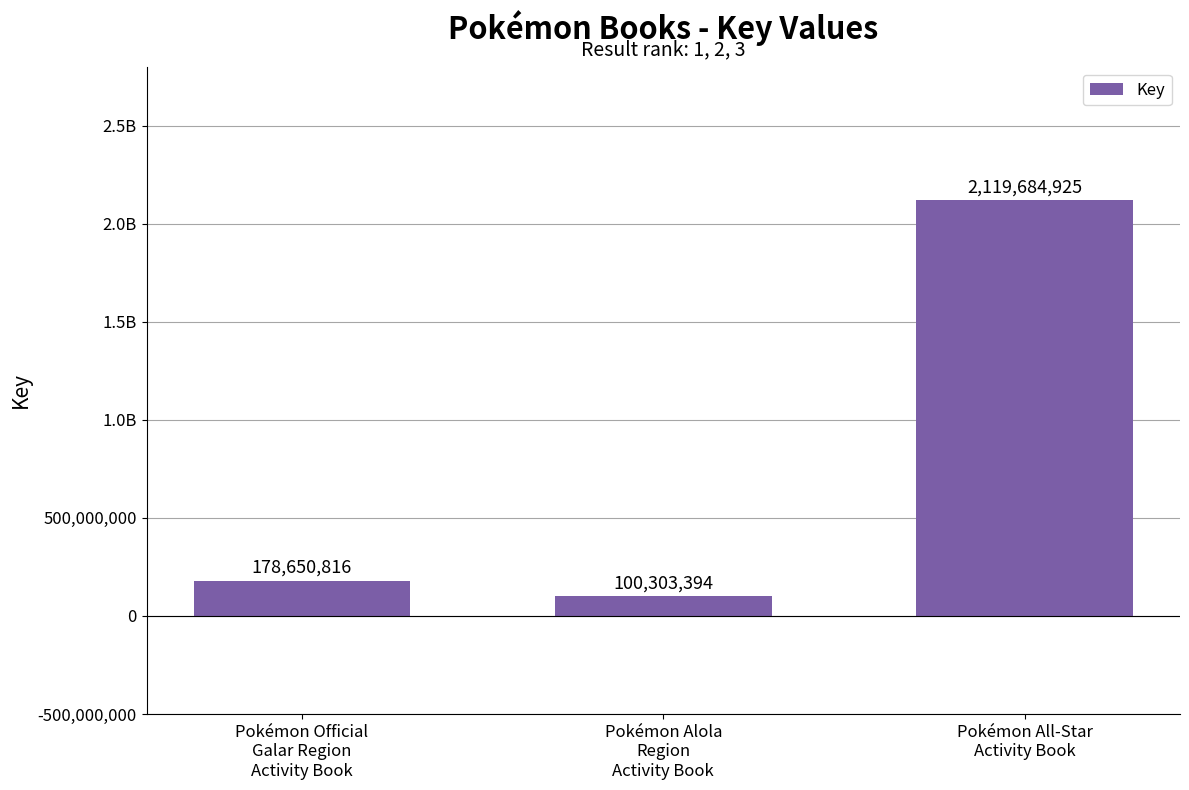

List the labels in order of value, largest first.

Pokémon All-Star
Activity Book, Pokémon Official
Galar Region
Activity Book, Pokémon Alola
Region
Activity Book